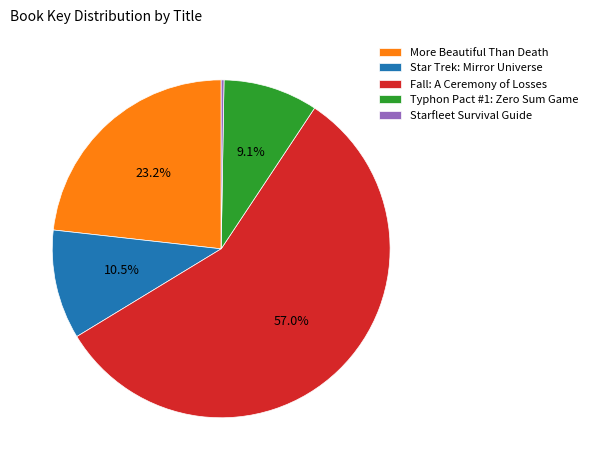

Does any single category account for the majority?

Yes